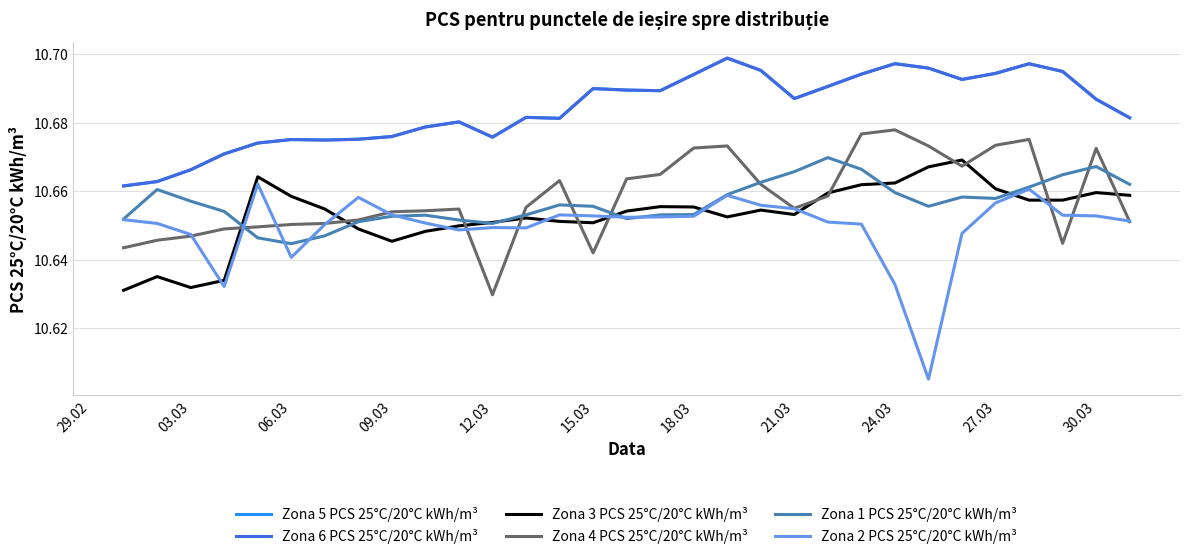

After their last crossing, which series has the higher values: Zona 4 PCS 25°C/20°C kWh/m³ or Zona 1 PCS 25°C/20°C kWh/m³?

Zona 1 PCS 25°C/20°C kWh/m³